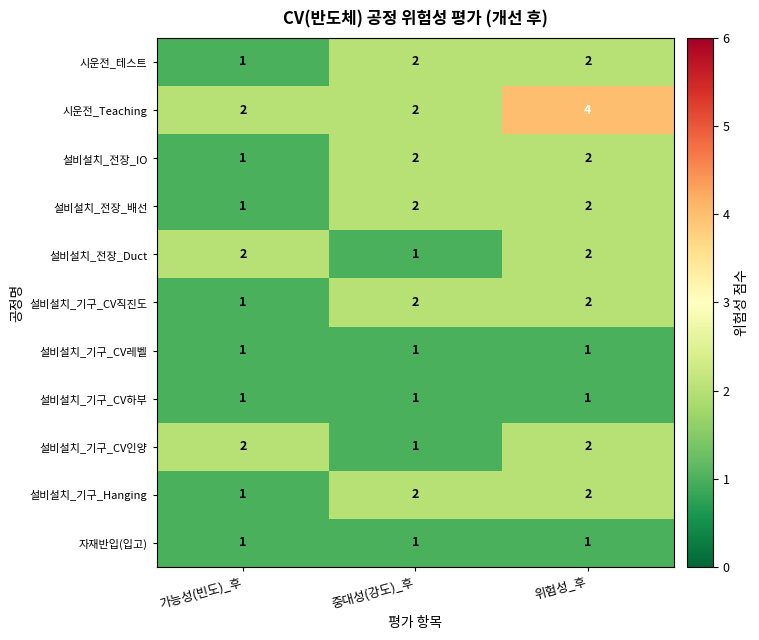

Which category has the lowest value in the 설비설치_전장_배선 series?

가능성(빈도)_후